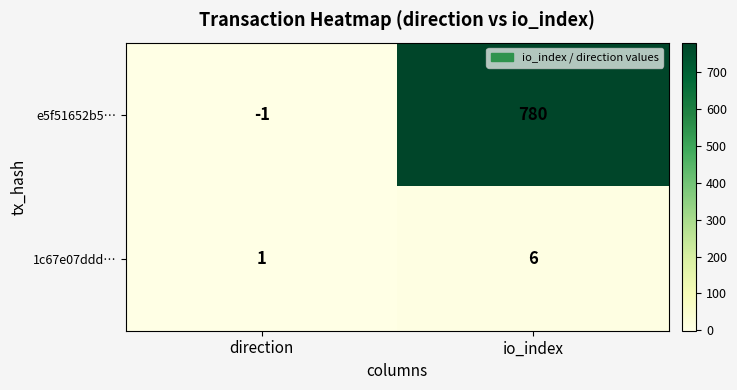

The value of e5f51652b5… at io_index is 780. True or false?

True